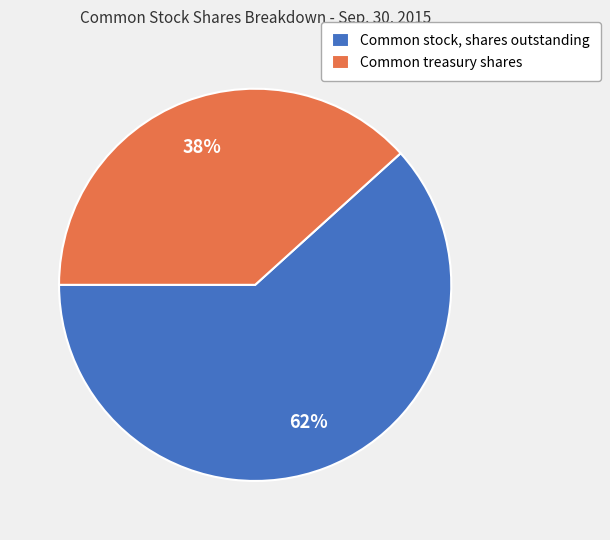

Which has a higher value, Common stock, shares outstanding or Common treasury shares?

Common stock, shares outstanding